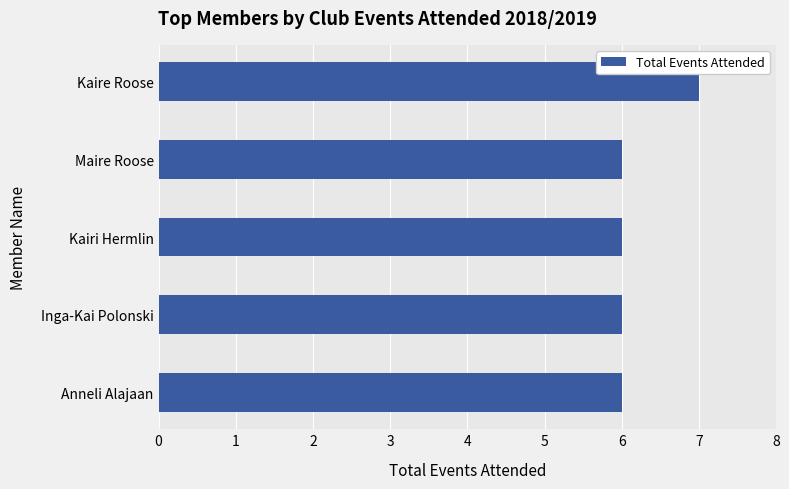

What is the difference between the maximum and second lowest values?

1